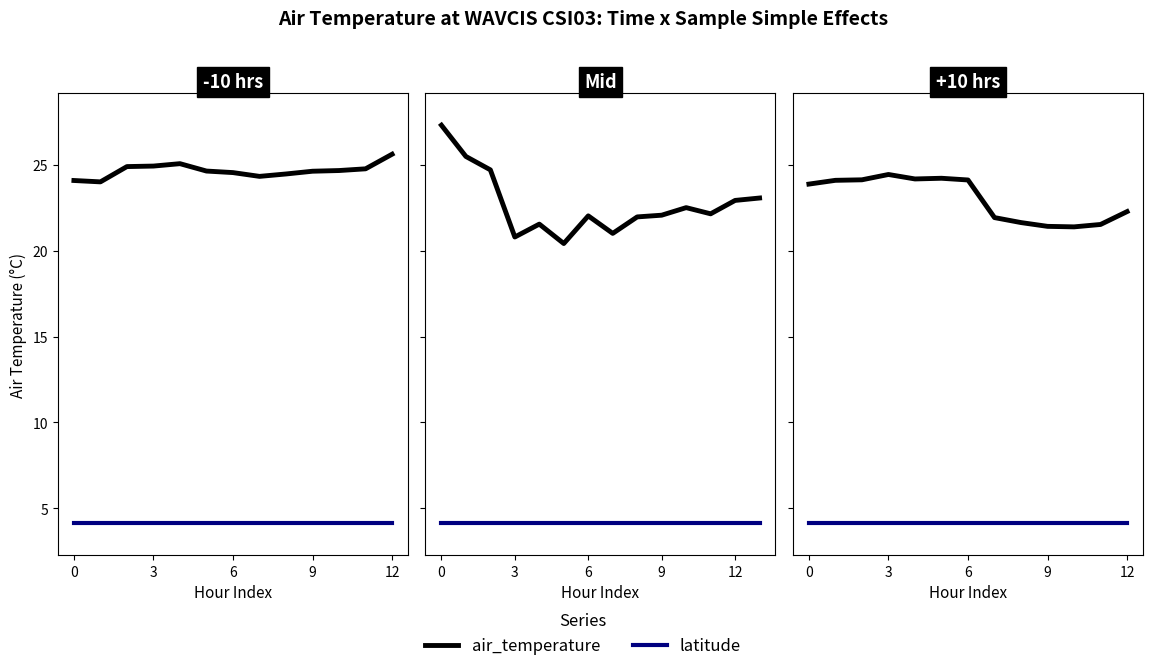

Where is air_temperature nearest to the value 22?

7